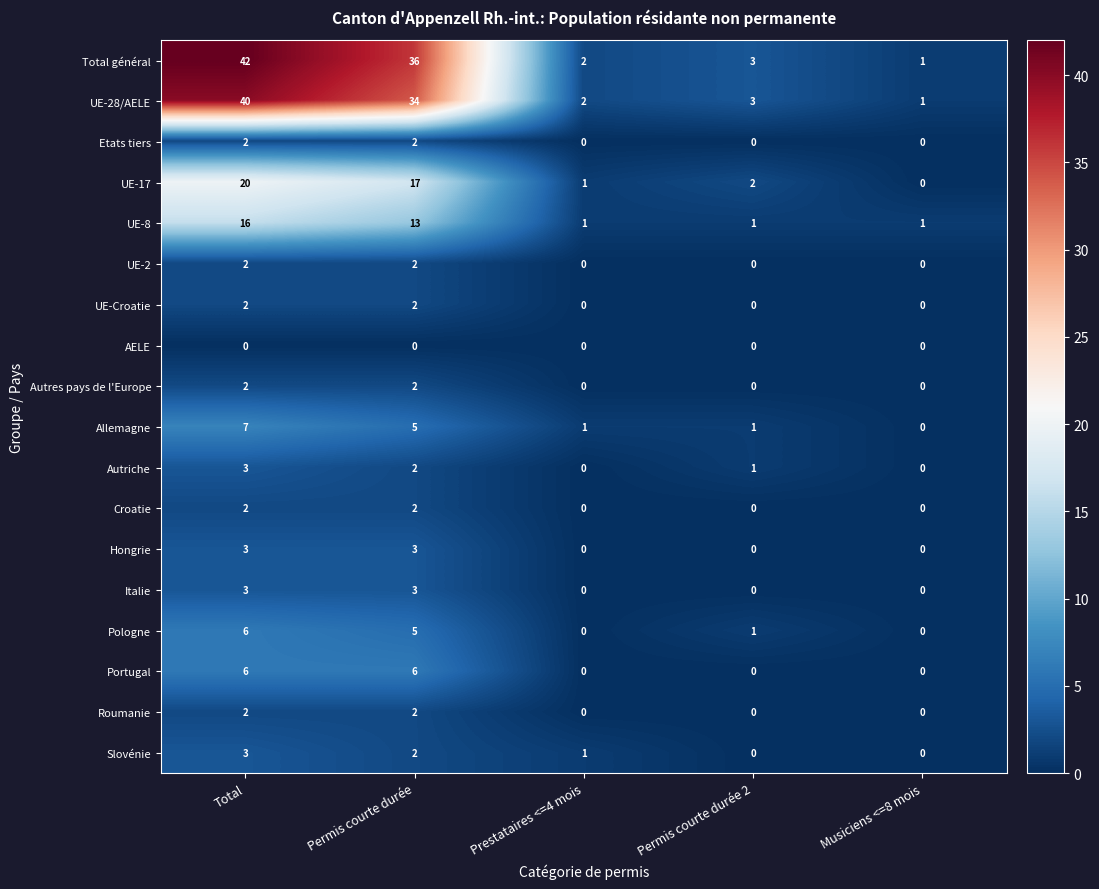

Is it true that Autres pays de l'Europe equals 1 at Prestataires <=4 mois?

False